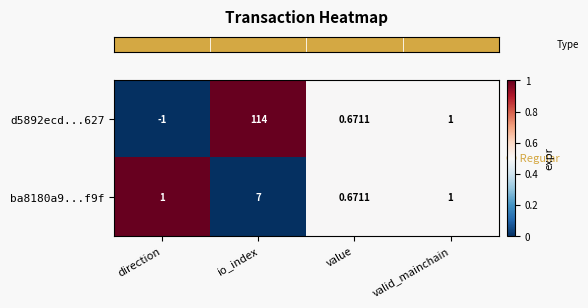

At which label does d5892ecd...627 first exceed 1?

io_index